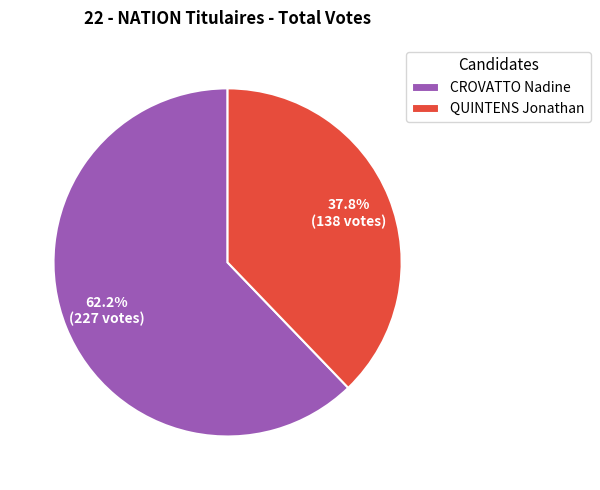

What portion of the pie excludes QUINTENS Jonathan?

62.2%